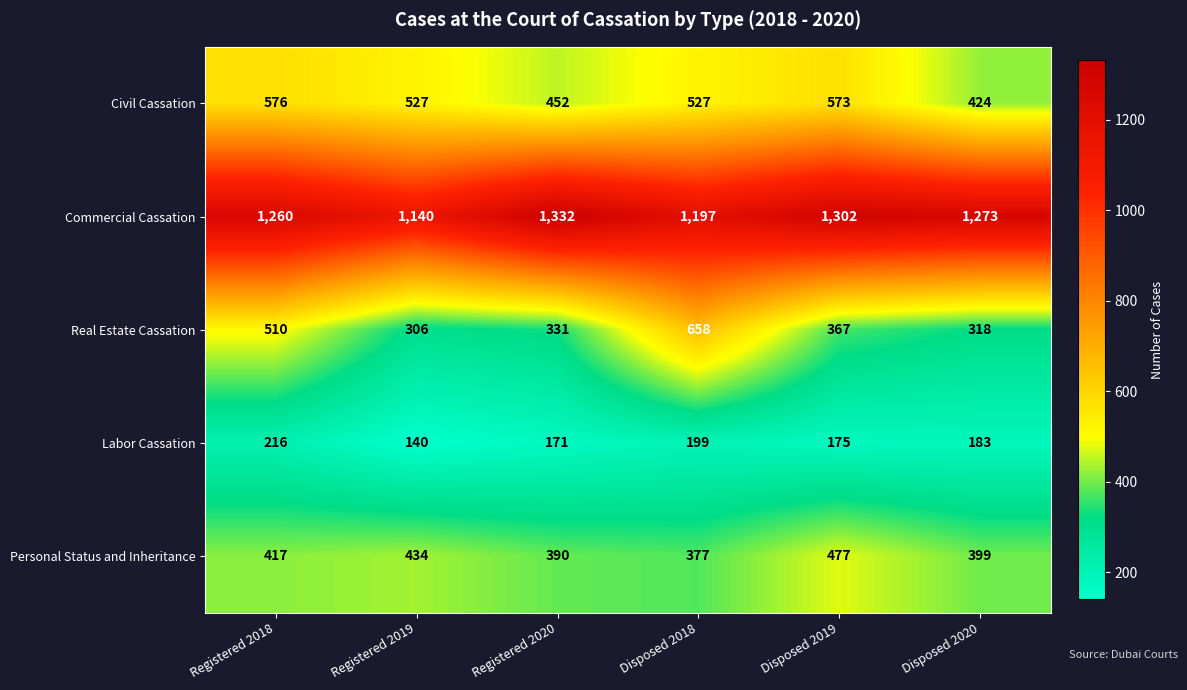

At which category is the sum across all series the highest?

Registered 2018